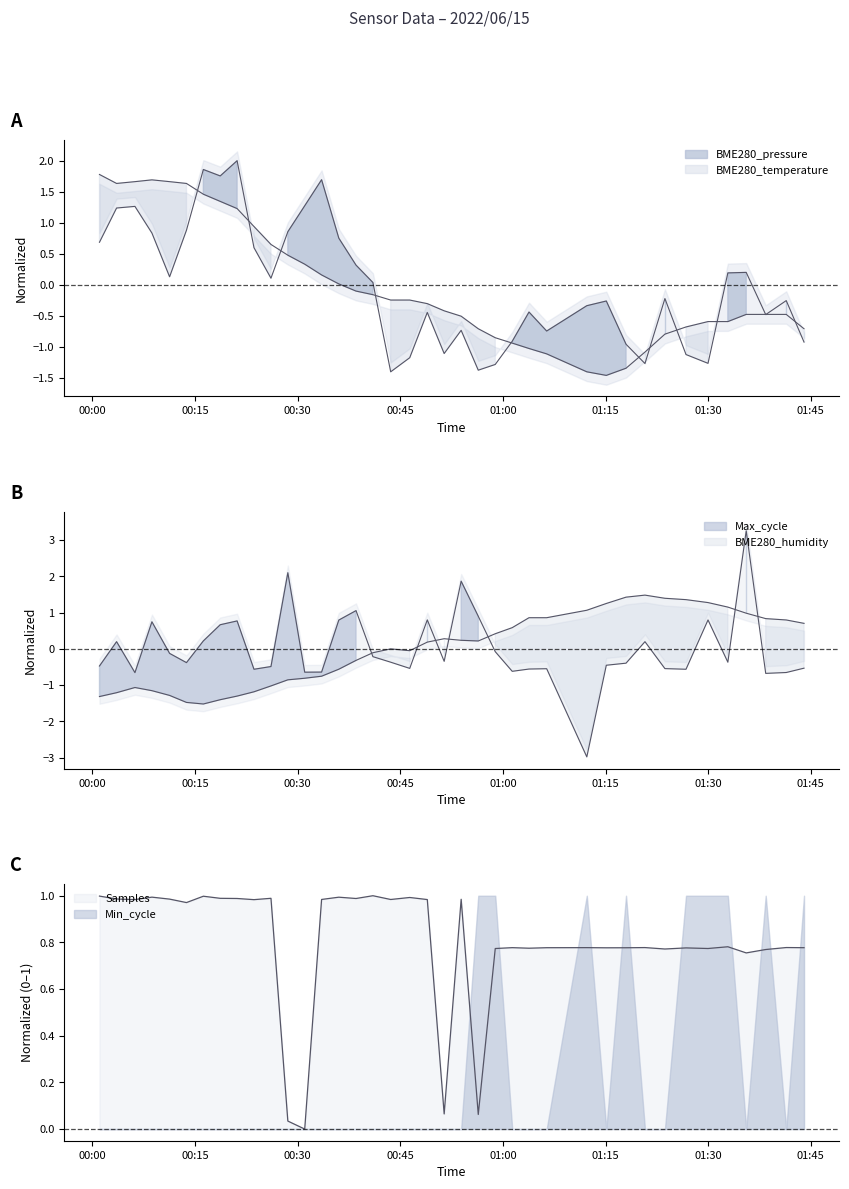

At how many categories does at least one series exceed 0?

39